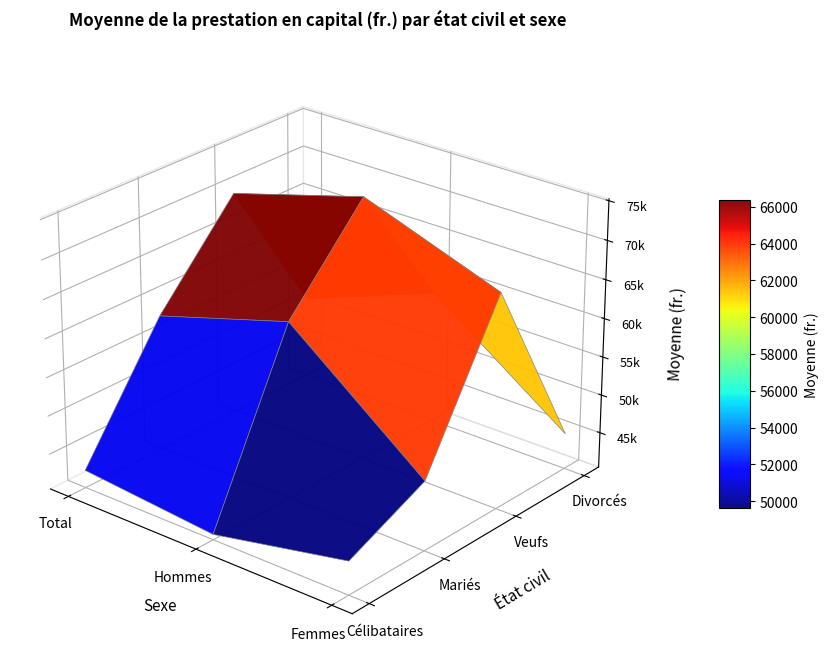

At which label is Veufs closest to 71348?

Total